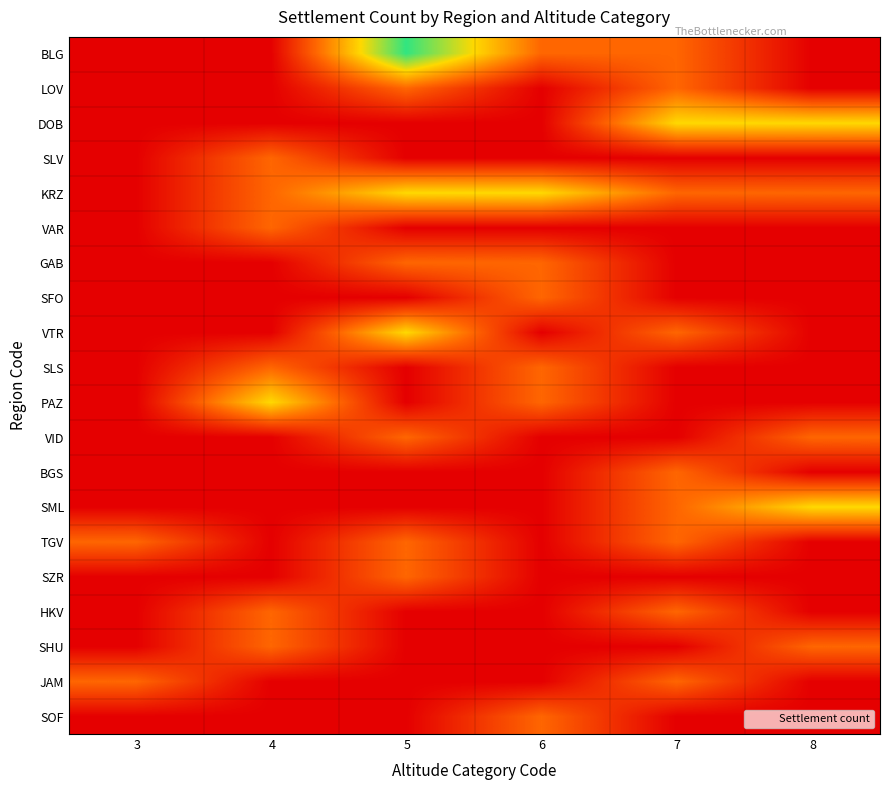

At which category is the sum across all series the highest?

5